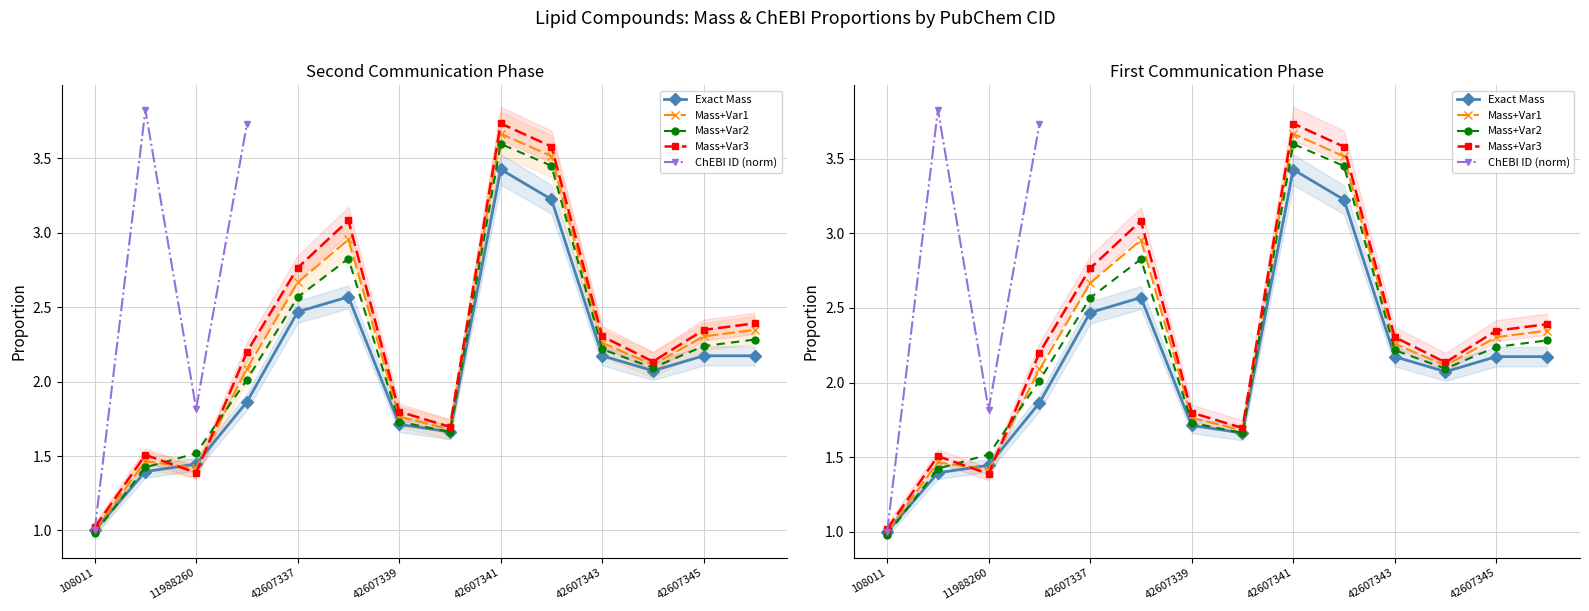

After their last crossing, which series has the higher values: Mass+Var1 or Exact Mass?

Mass+Var1